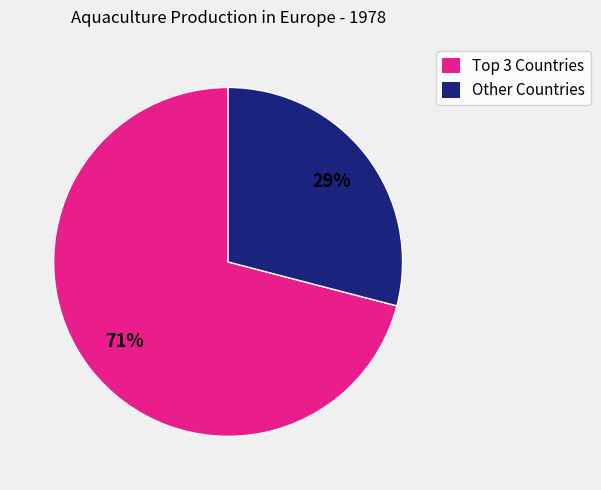

Does any single category account for the majority?

Yes